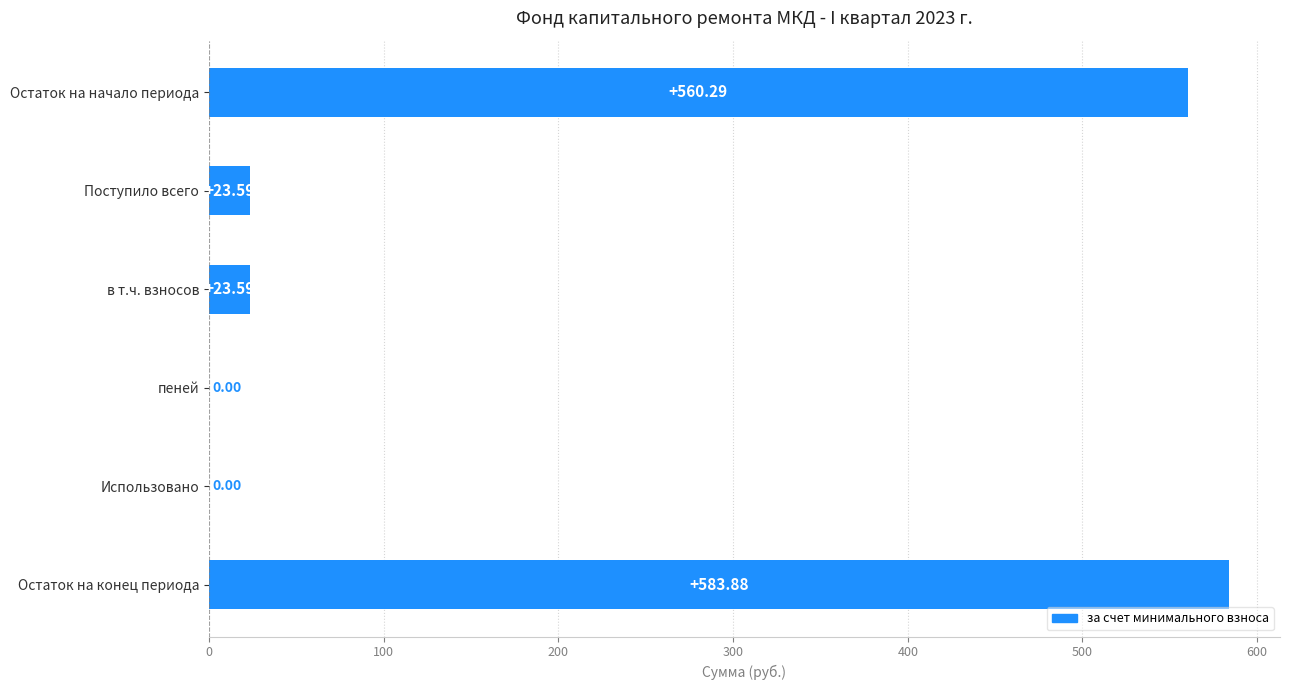

How many data points does each series have?

6